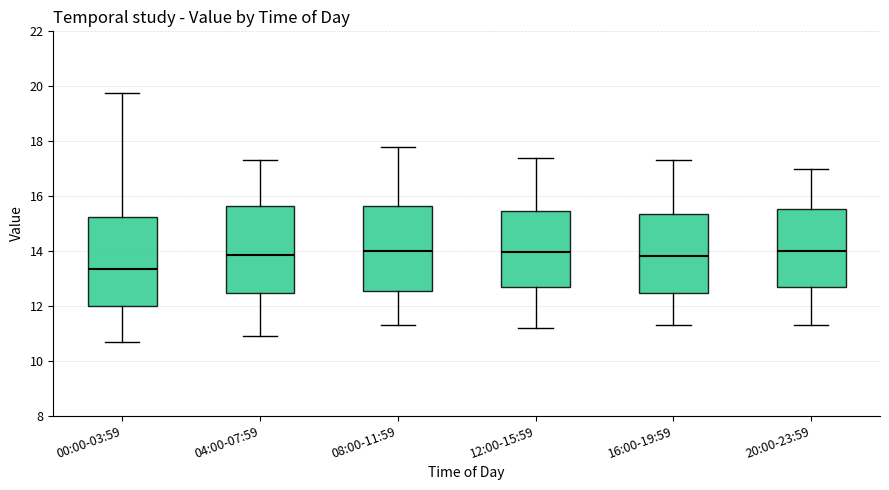

Reading left to right, read every box against the y-axis: the position of its median line, the range the box covers, and the ends of its whiskers. The values are not printed on the chart, so give them approximately, as read against the axis.

00:00-03:59: median 13.4, box 12.0 to 15.2, whiskers 10.6 to 19.8
04:00-07:59: median 13.8, box 12.4 to 15.6, whiskers 11.0 to 17.4
08:00-11:59: median 14.0, box 12.6 to 15.6, whiskers 11.4 to 17.8
12:00-15:59: median 14.0, box 12.6 to 15.4, whiskers 11.2 to 17.4
16:00-19:59: median 13.8, box 12.4 to 15.4, whiskers 11.4 to 17.4
20:00-23:59: median 14.0, box 12.6 to 15.6, whiskers 11.4 to 17.0